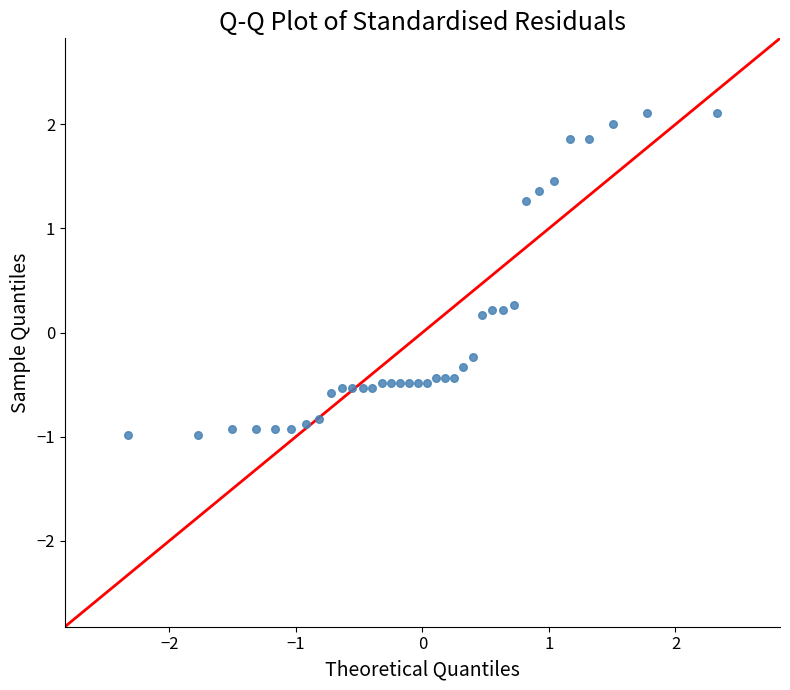

What is the range of Y values (max minus min)?

3.1